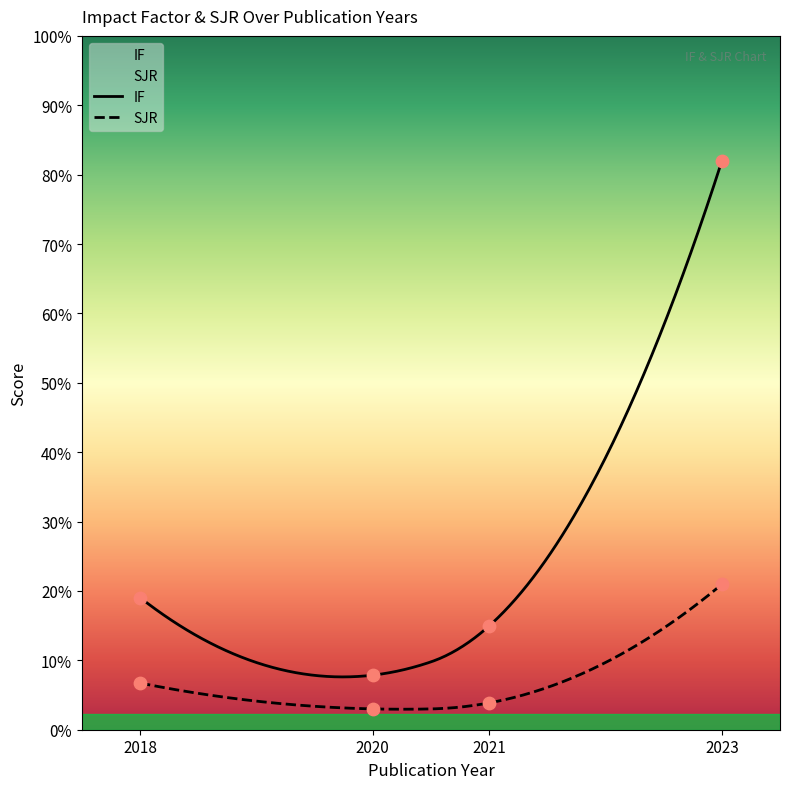

Which series contains the highest Y value?

IF